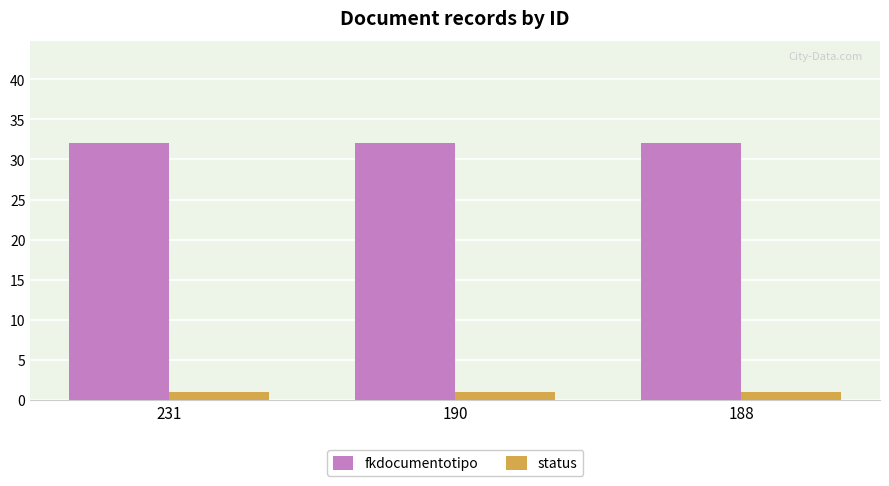

What is the spread (max minus min) of values at 188?

31